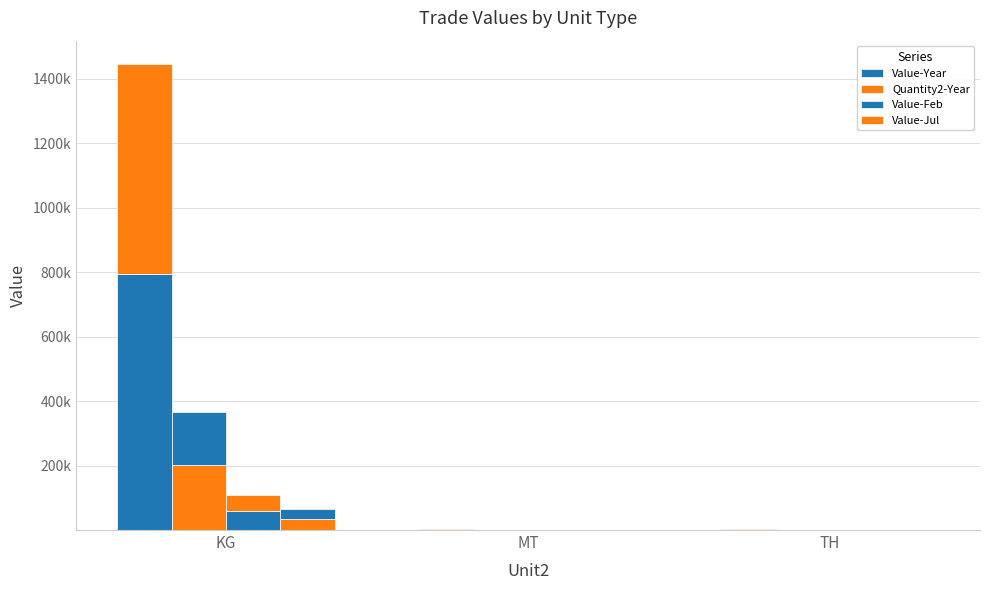

Is it true that Quantity2-Year equals 3.9 at MT?

True